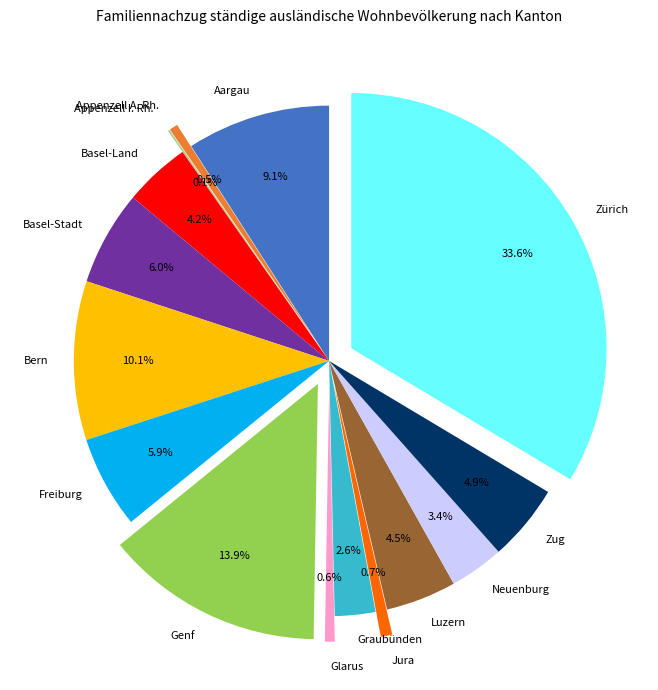

Which has a higher value, Appenzell A. Rh. or Graubünden?

Graubünden